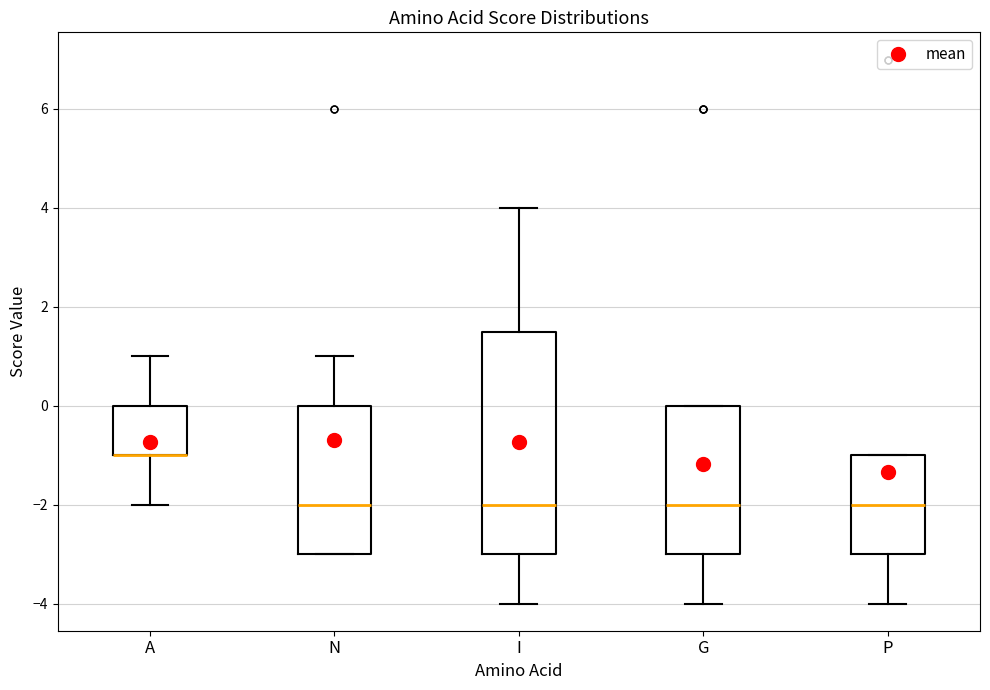

Where does the lower whisker of the box for P end on the y-axis? The values are not printed on the chart, so give them approximately, as read against the axis.

-4.0